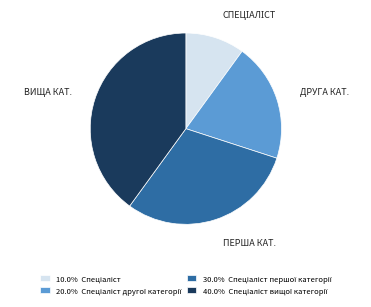

Does any single category account for the majority?

No